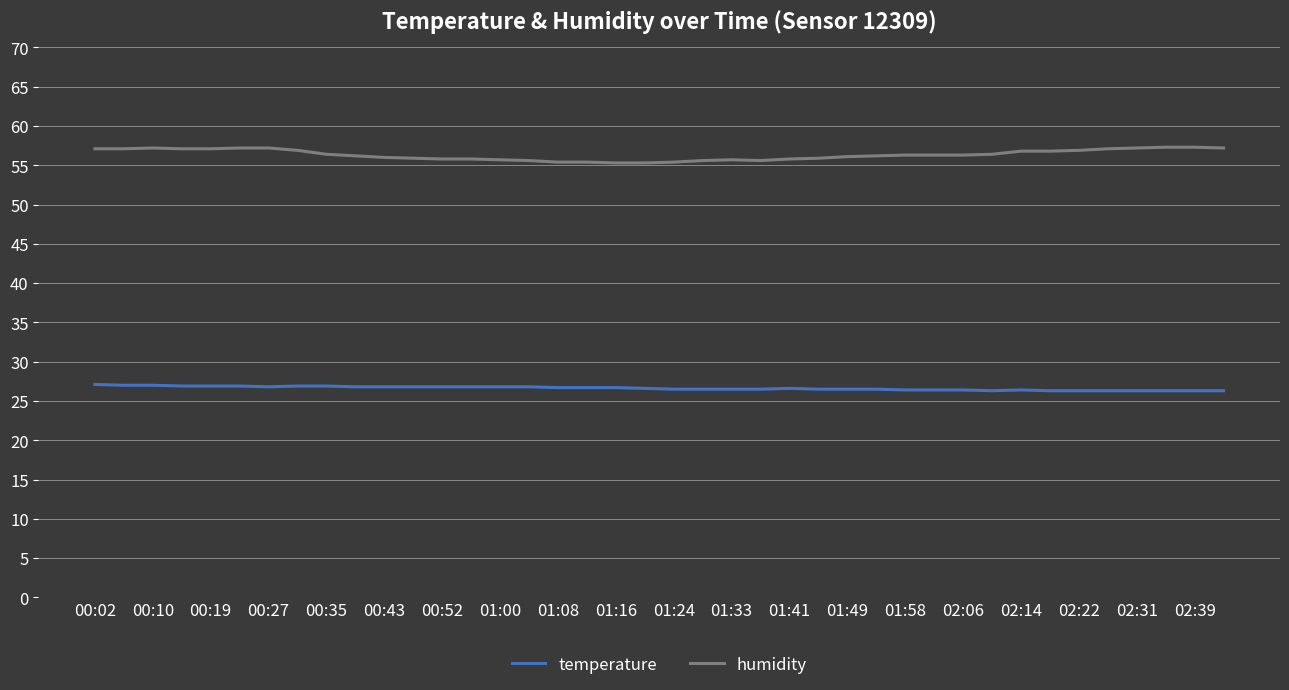

Does the chart have visible grid lines?

Yes